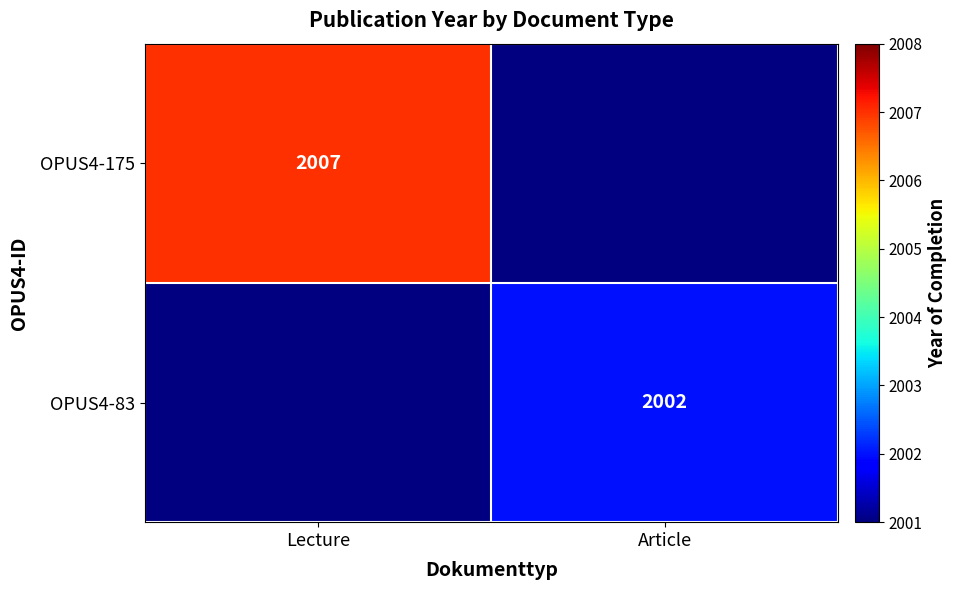

At which category does the chart reach its peak across all series?

Lecture